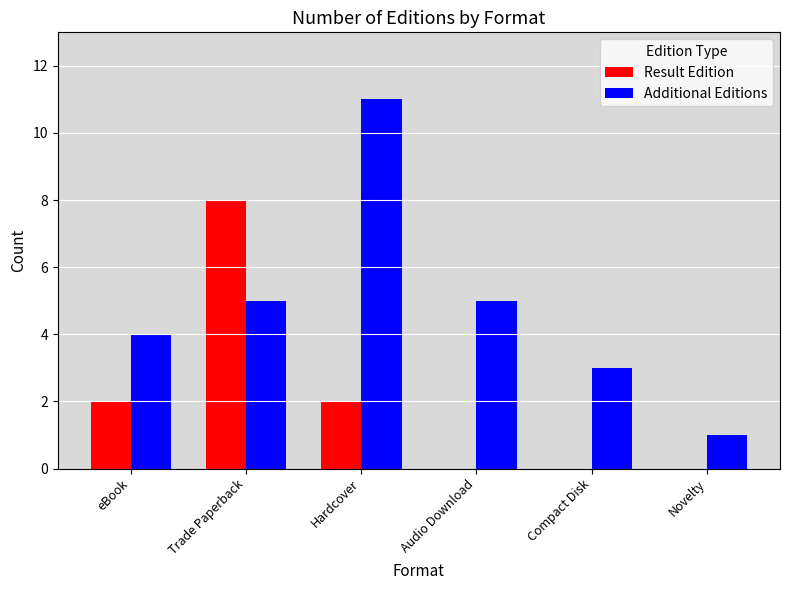

What is the highest value of the Result Edition series?

8